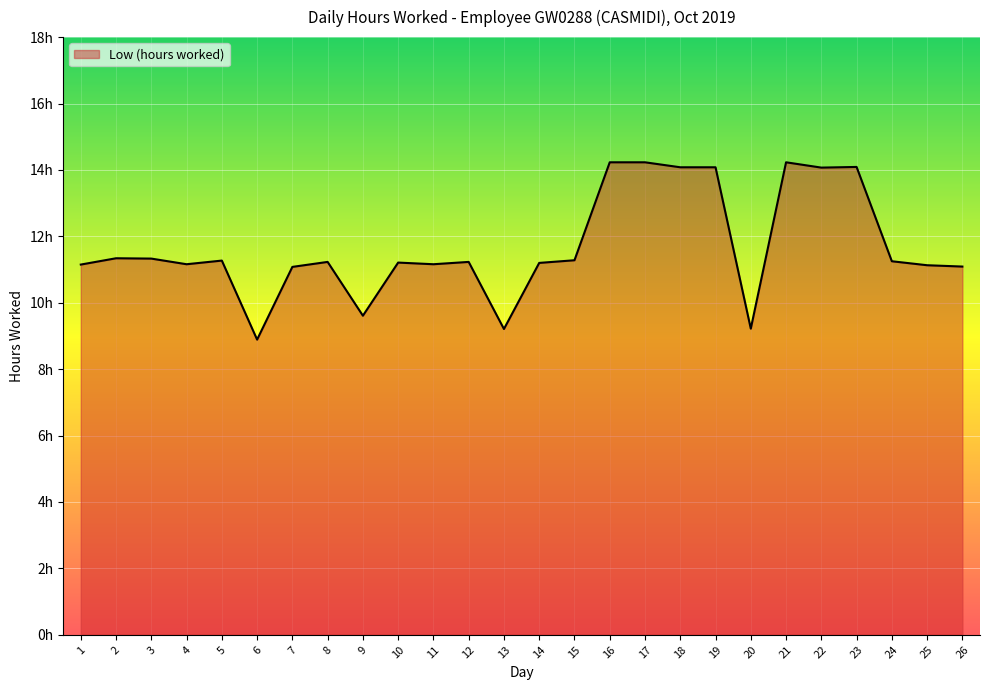

Does the chart display data point markers on the line(s)?

No